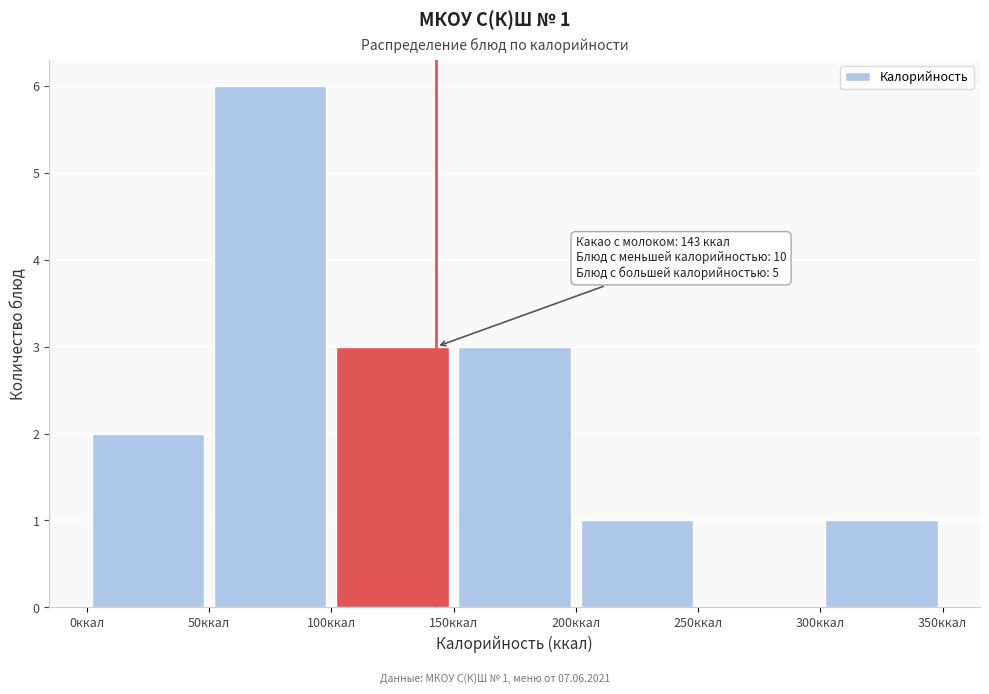

Which range on the x-axis has the tallest bar?

50 to 100